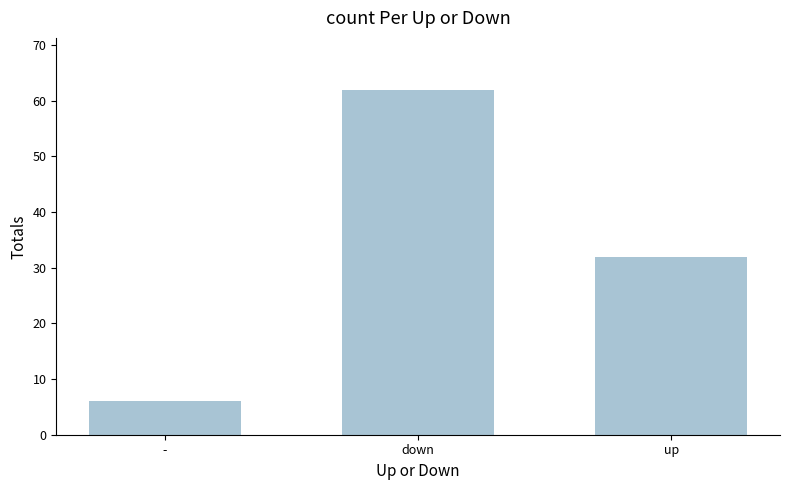

Rank the categories by value from highest to lowest.

down, up, -